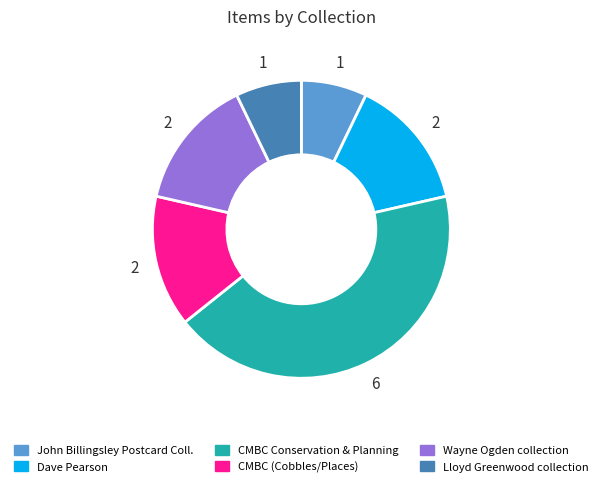

Is CMBC (Cobbles/Places) the majority of the pie?

No